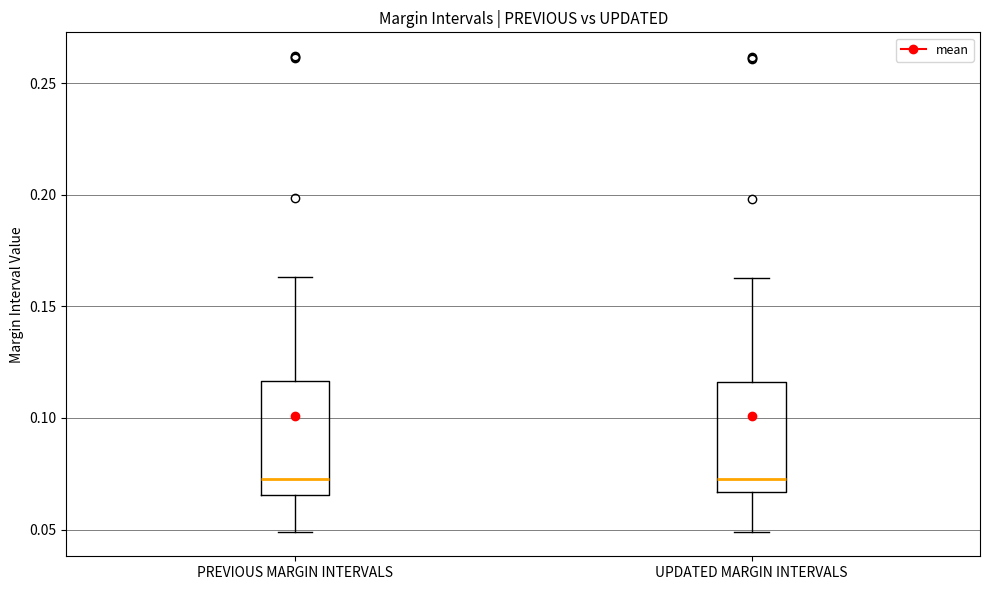

Where does the lower whisker of the box for UPDATED MARGIN INTERVALS end on the y-axis? The values are not printed on the chart, so give them approximately, as read against the axis.

0.050